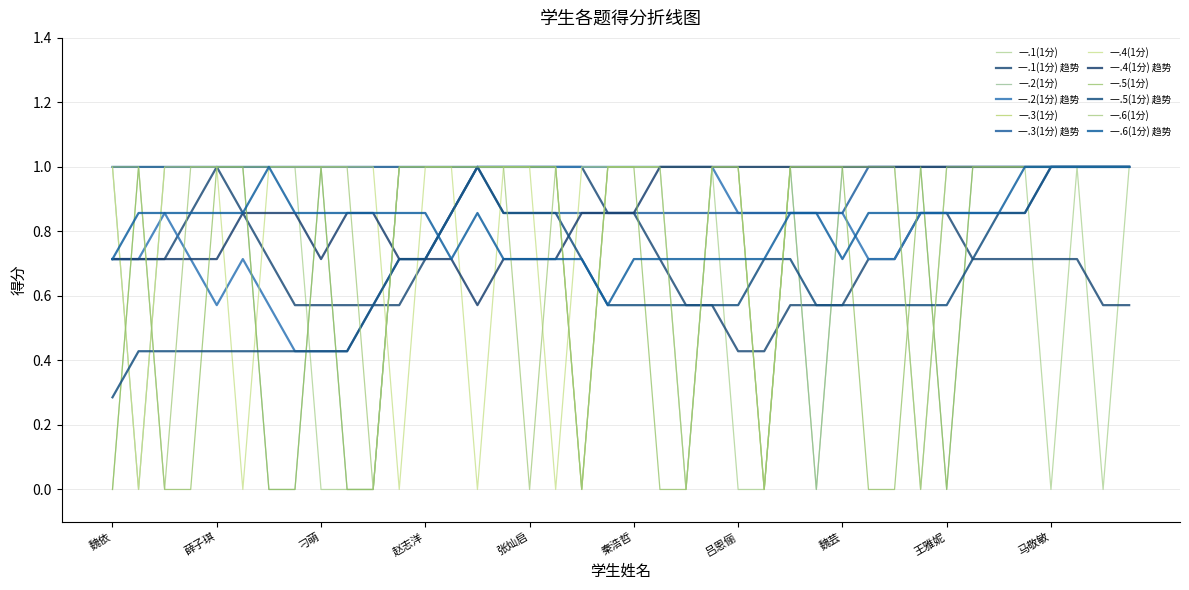

After their last crossing, which series has the higher values: 一.4(1分) or 一.6(1分)?

一.4(1分)